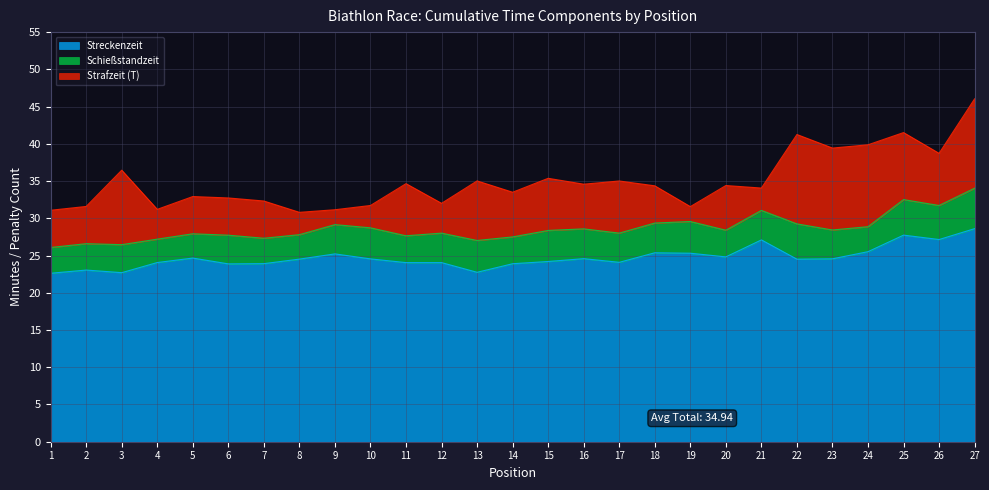

Which series ends up on top after the final intersection of Schießstandzeit and Strafzeit (T)?

Strafzeit (T)